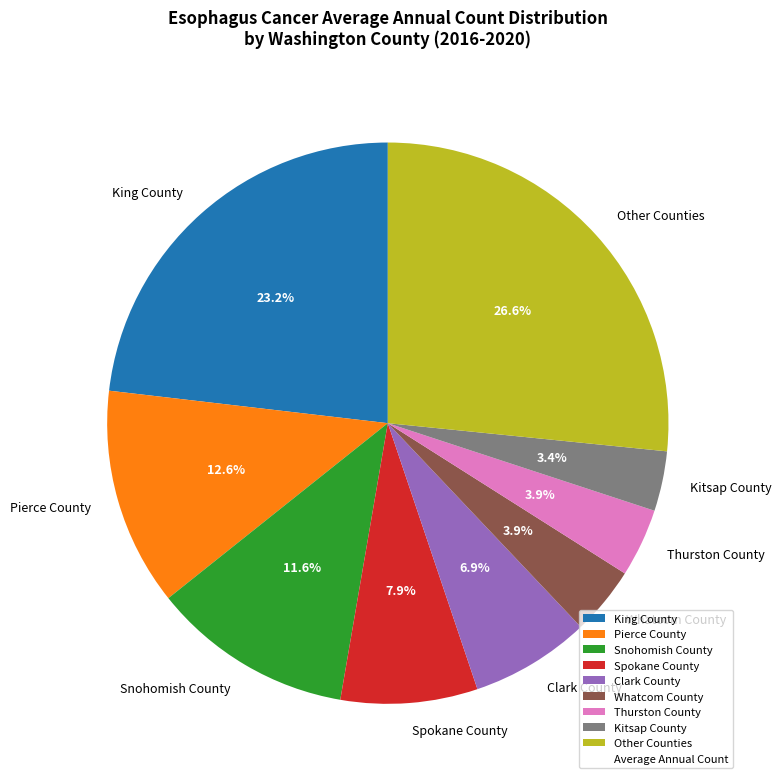

Between Whatcom County and Other Counties, which is larger?

Other Counties